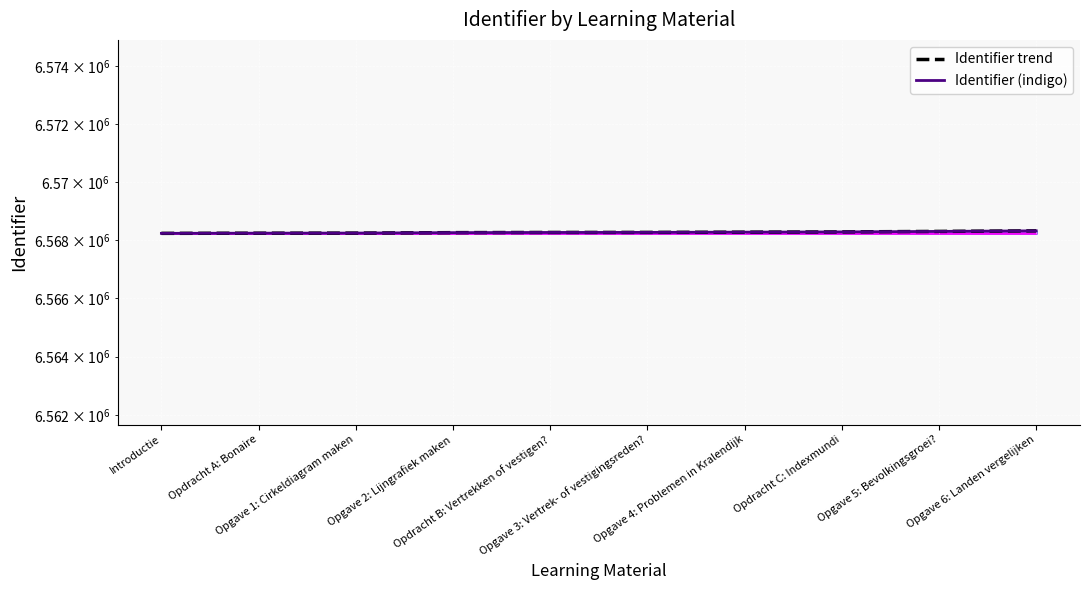

Reading right to left, what are all the values shown in this chart?

Identifier trend: 6568325	6568306	6568288	6568280	6568272	6568270	6568263	6568248	6568245	6568239
Identifier (indigo): 6568325	6568306	6568288	6568280	6568272	6568270	6568263	6568248	6568245	6568239